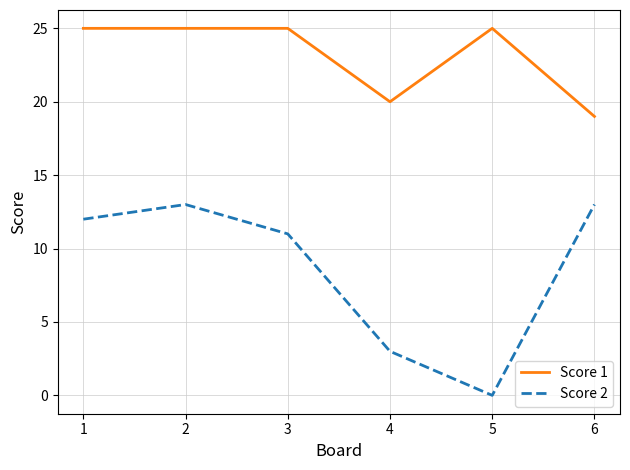

The Score 1 series shows 45 at 1. True or false?

False